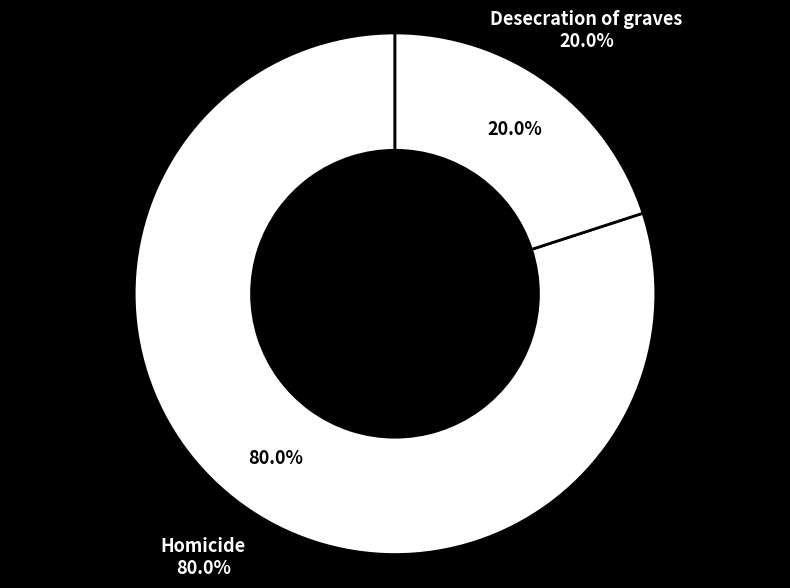

To the nearest percent, what is the difference between the Homicide and Desecration of graves slice percentages?

60%